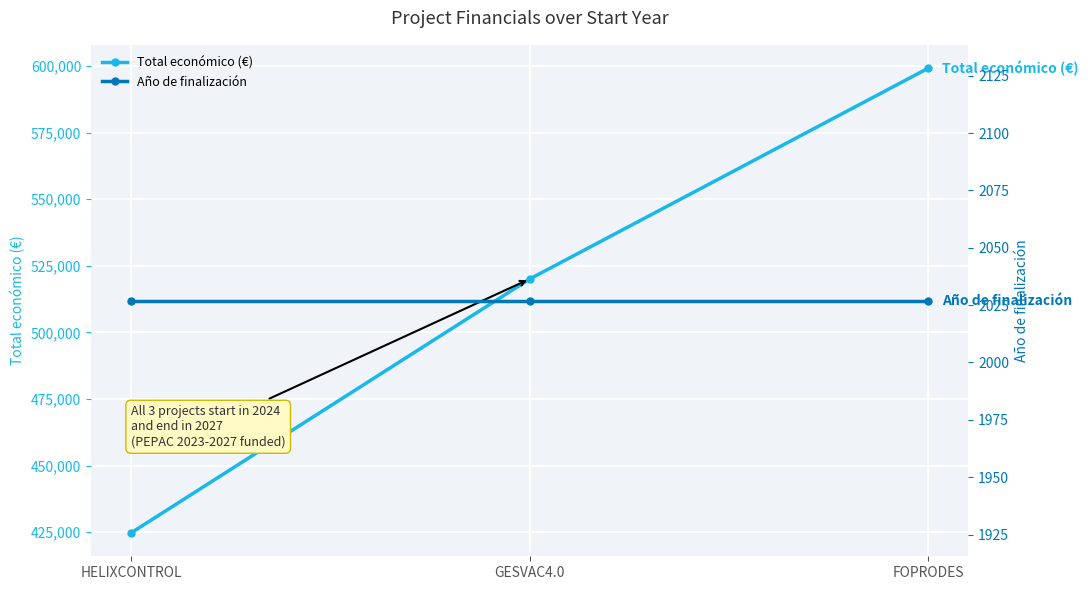

What are all the series names shown in the legend?

Total económico (€), Año de finalización